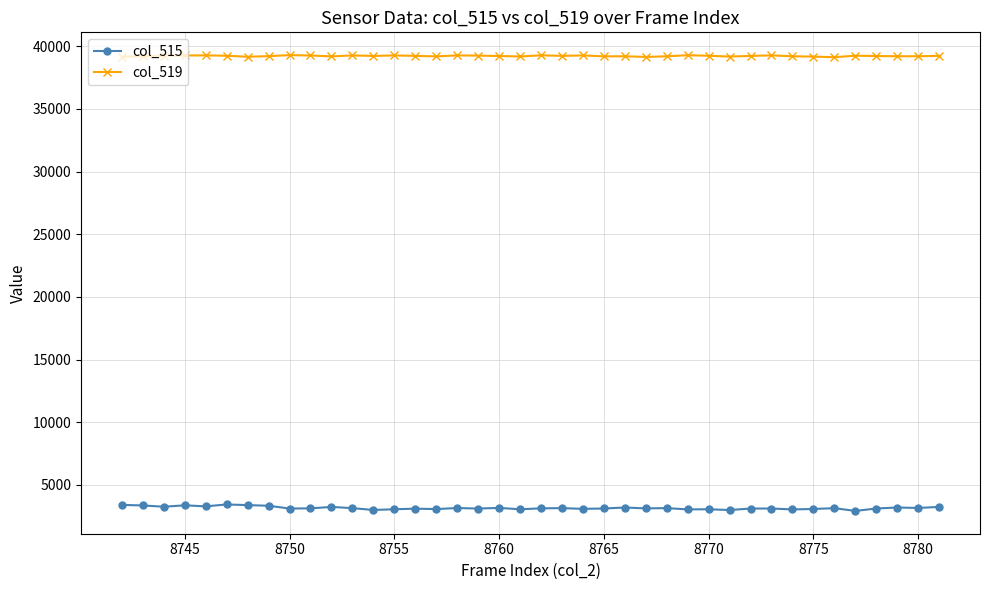

True or false: col_515 and col_519 cross at least once.

False